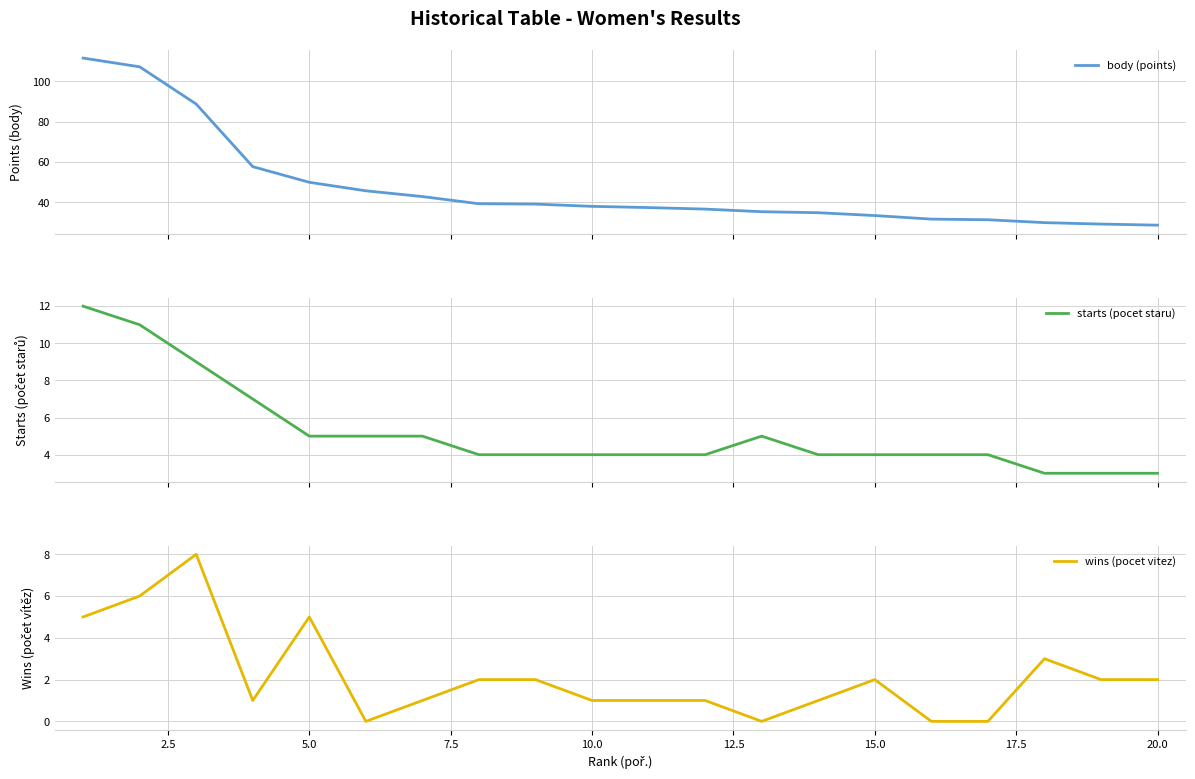

True or false: wins (pocet vitez) has a value of 2 at 10.0.

False